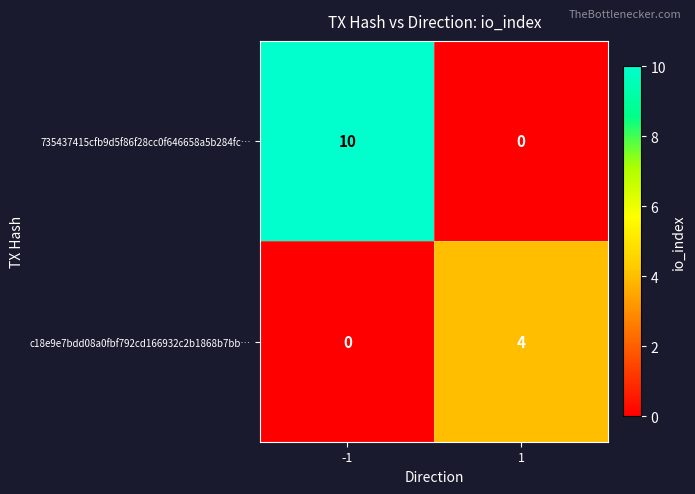

Which series has the widest spread of values?

735437415cfb9d5f86f28cc0f646658a5b284fc…